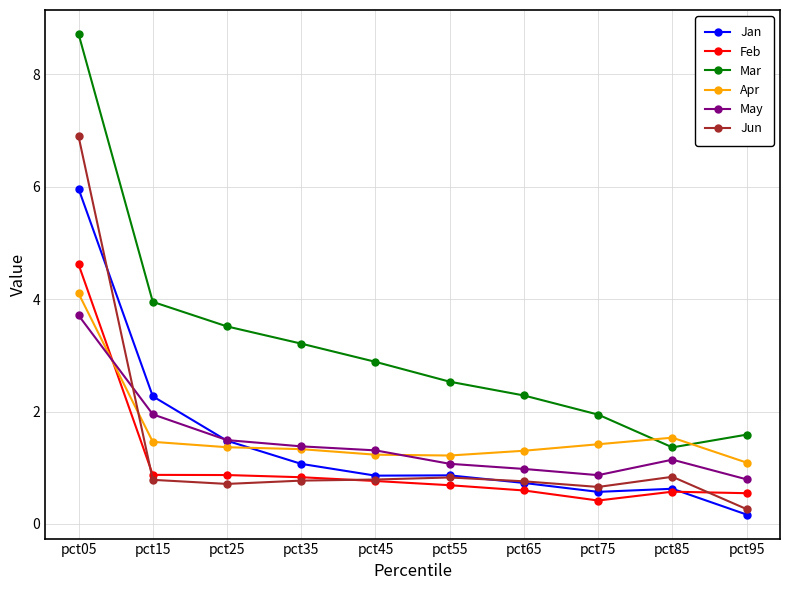

True or false: Jun has more than 1 interior local peaks.

True